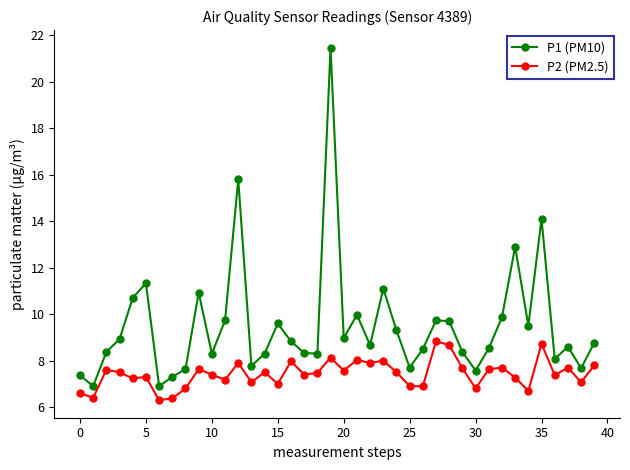

What is the average value of the P2 (PM2.5) series?

7.4